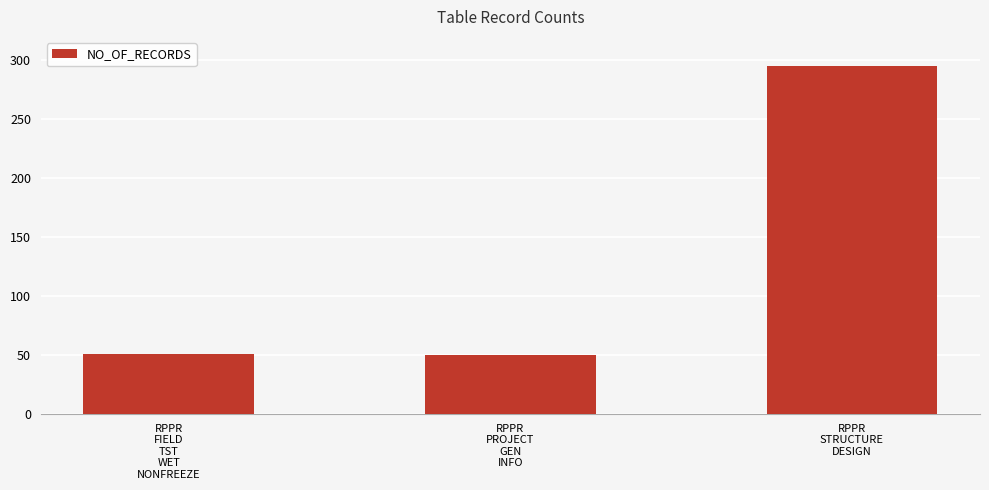

What is the greatest value displayed?

295